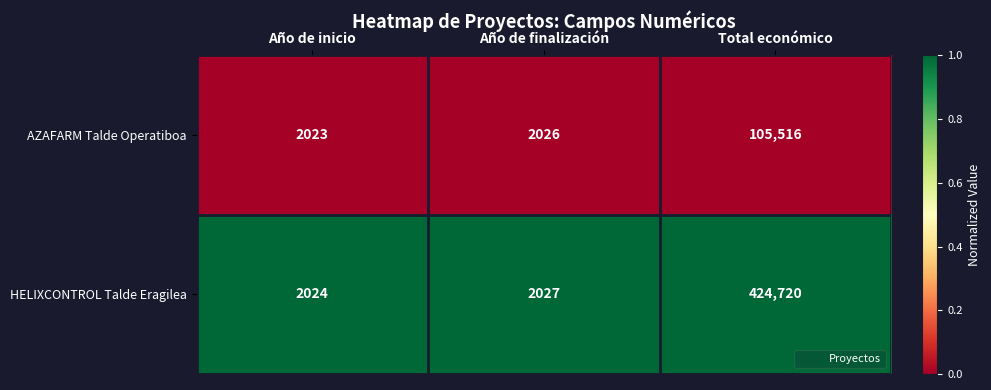

What is the lowest value of the AZAFARM Talde Operatiboa series?

2023